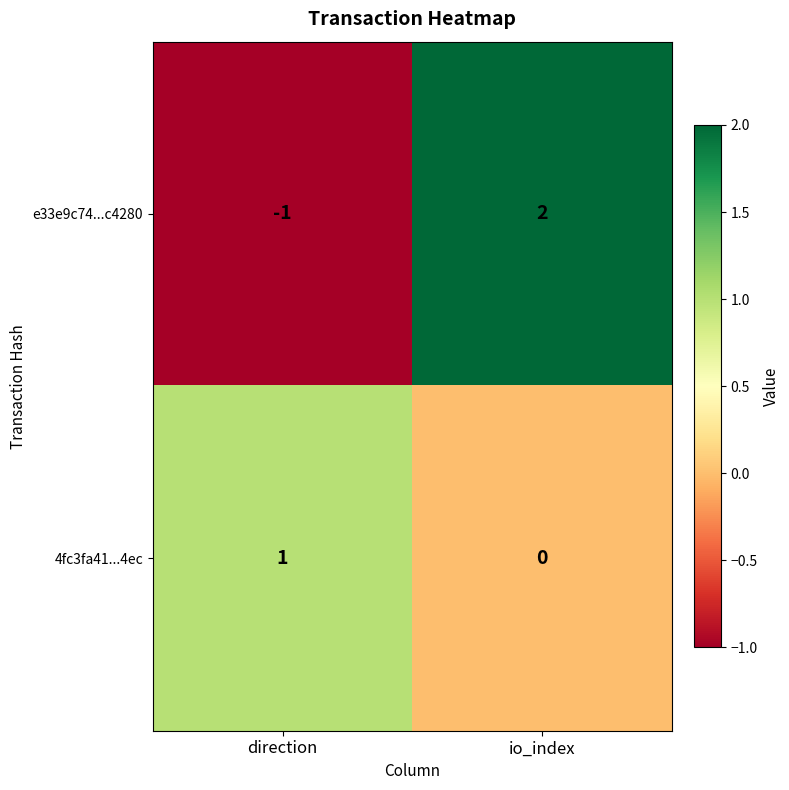

Which label corresponds to the largest value in the chart?

io_index